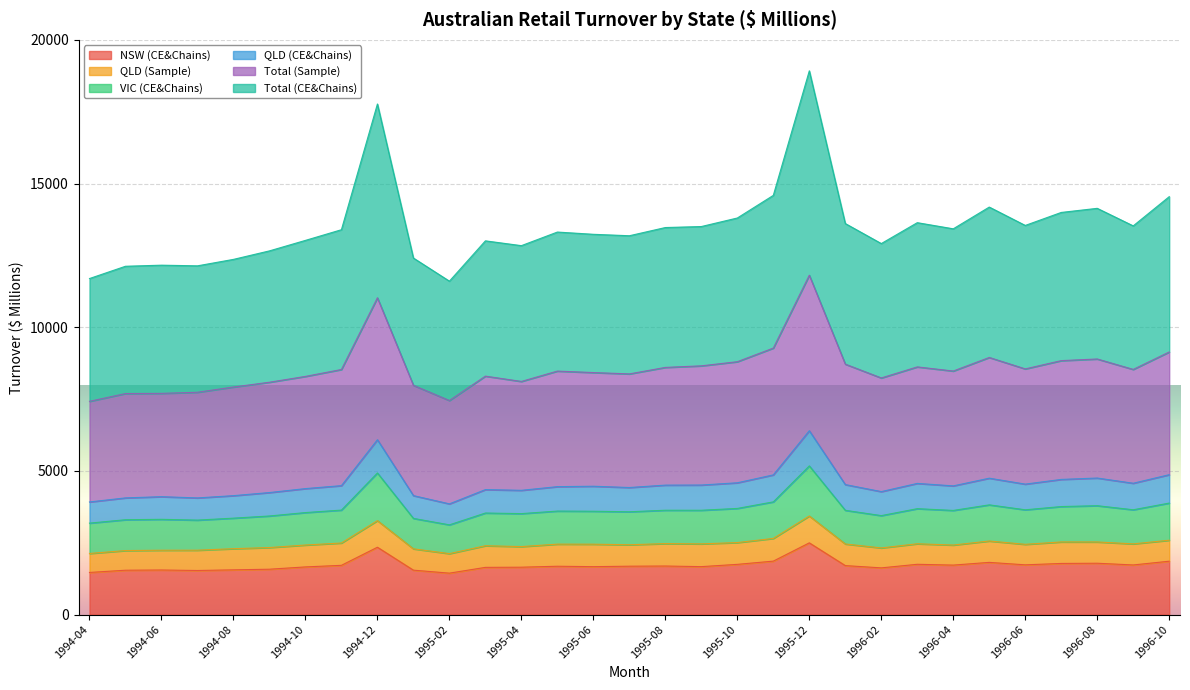

What is the difference between the second highest and minimum values in the Total (Sample) series?

3604.4